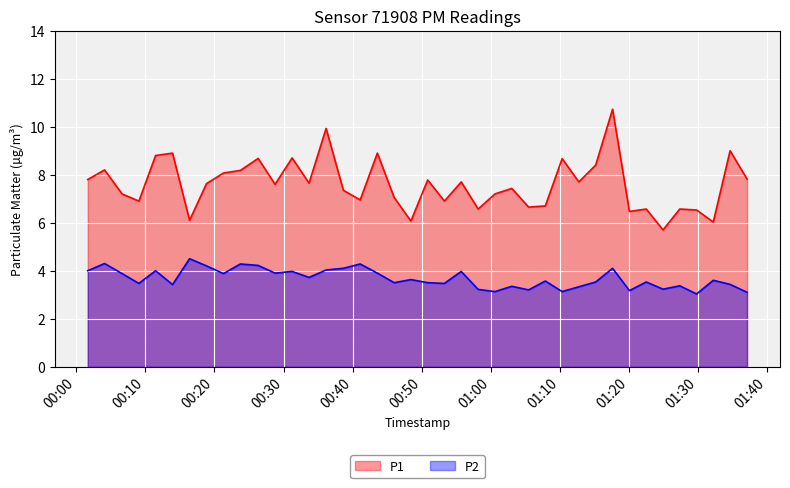

What is the label of the 30th point from the left?

2022-12-18T01:12:43